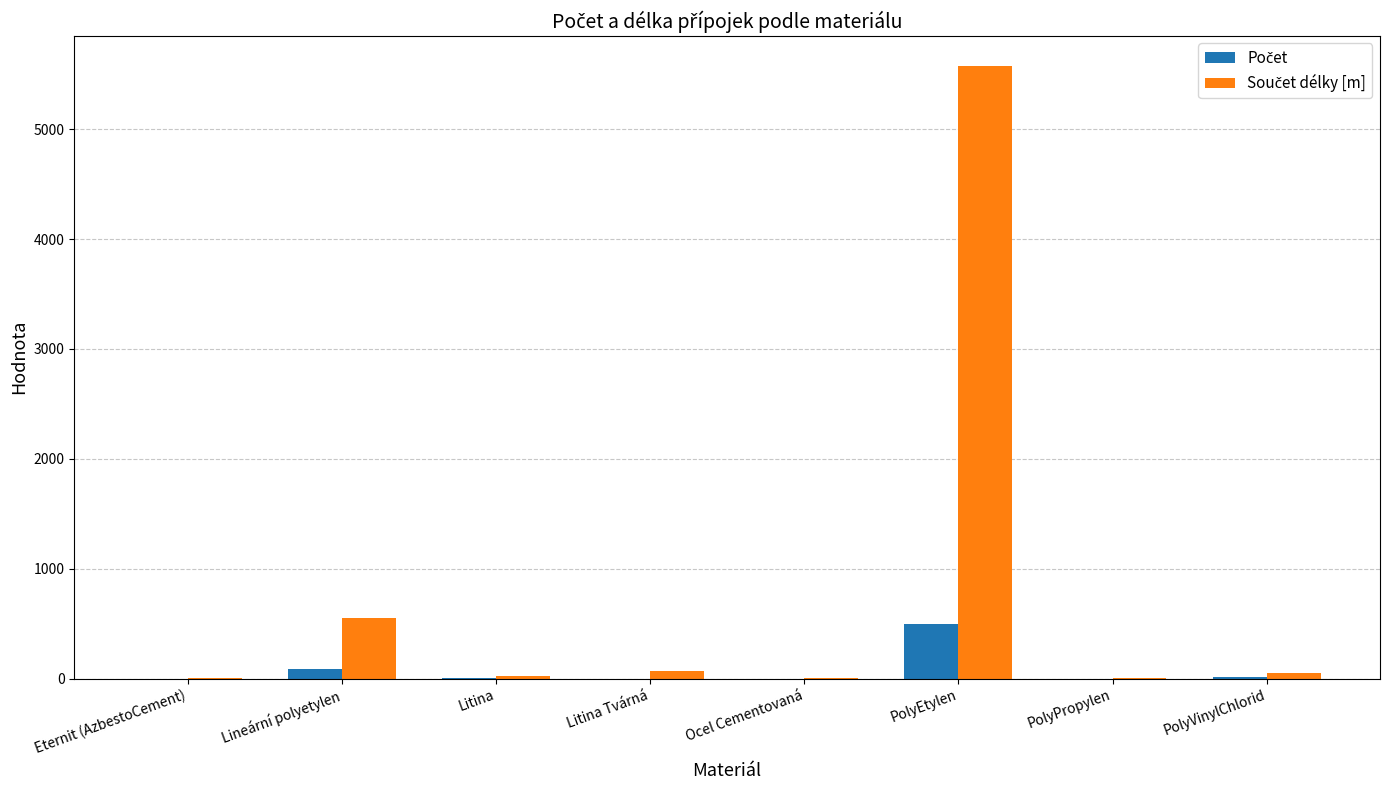

At which category is the sum across all series the highest?

PolyEtylen